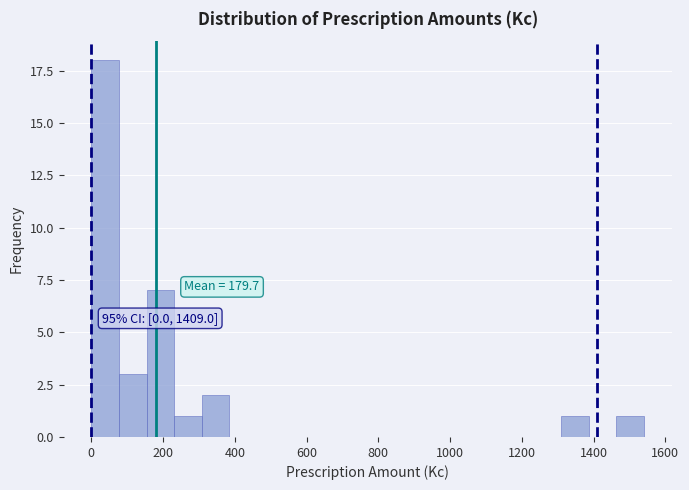

Read against the x-axis, roughly where is the centre of the tallest bar?

40